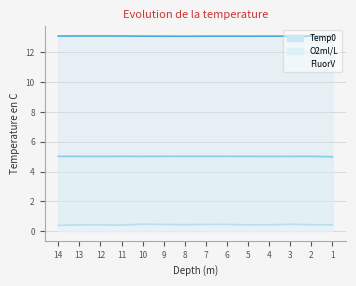

Is it true that Temp0 line equals 13.1 at 3?

True